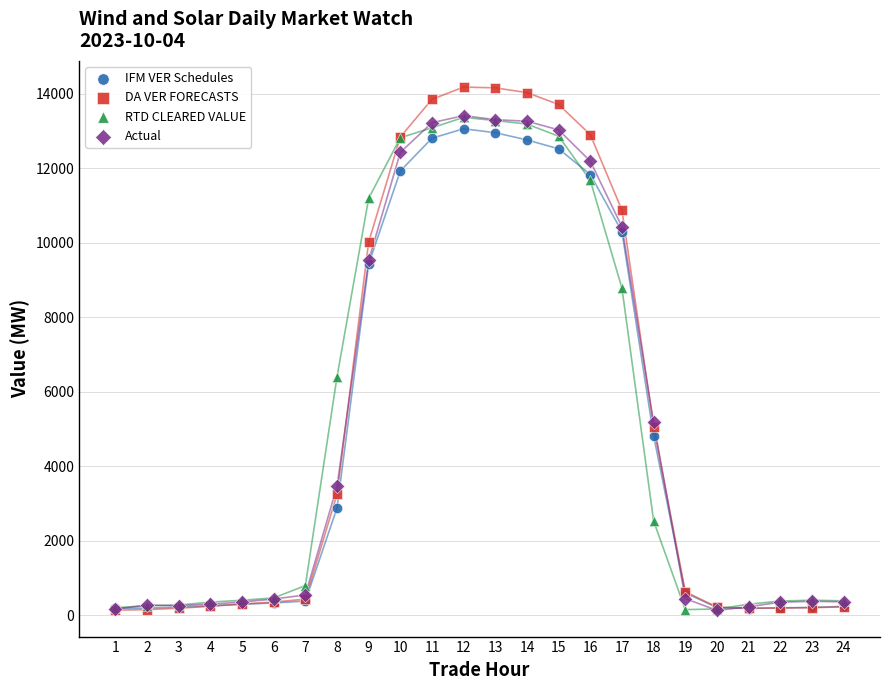

What are all the series names shown in the legend?

IFM VER Schedules, DA VER FORECASTS, RTD CLEARED VALUE, Actual